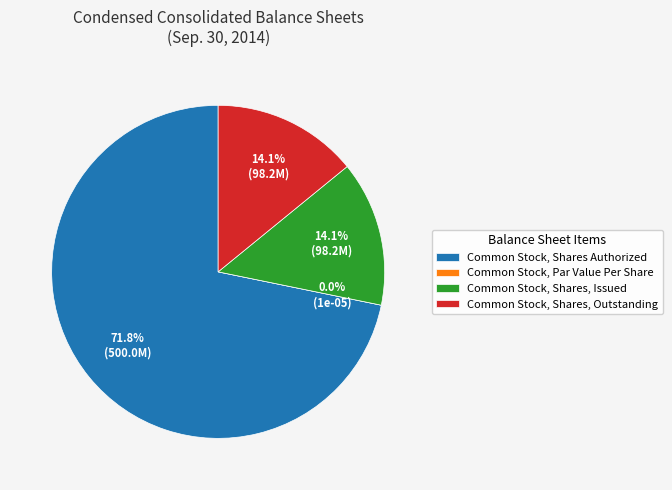

To the nearest percent, what percentage of the pie is Common Stock, Shares, Outstanding?

14%